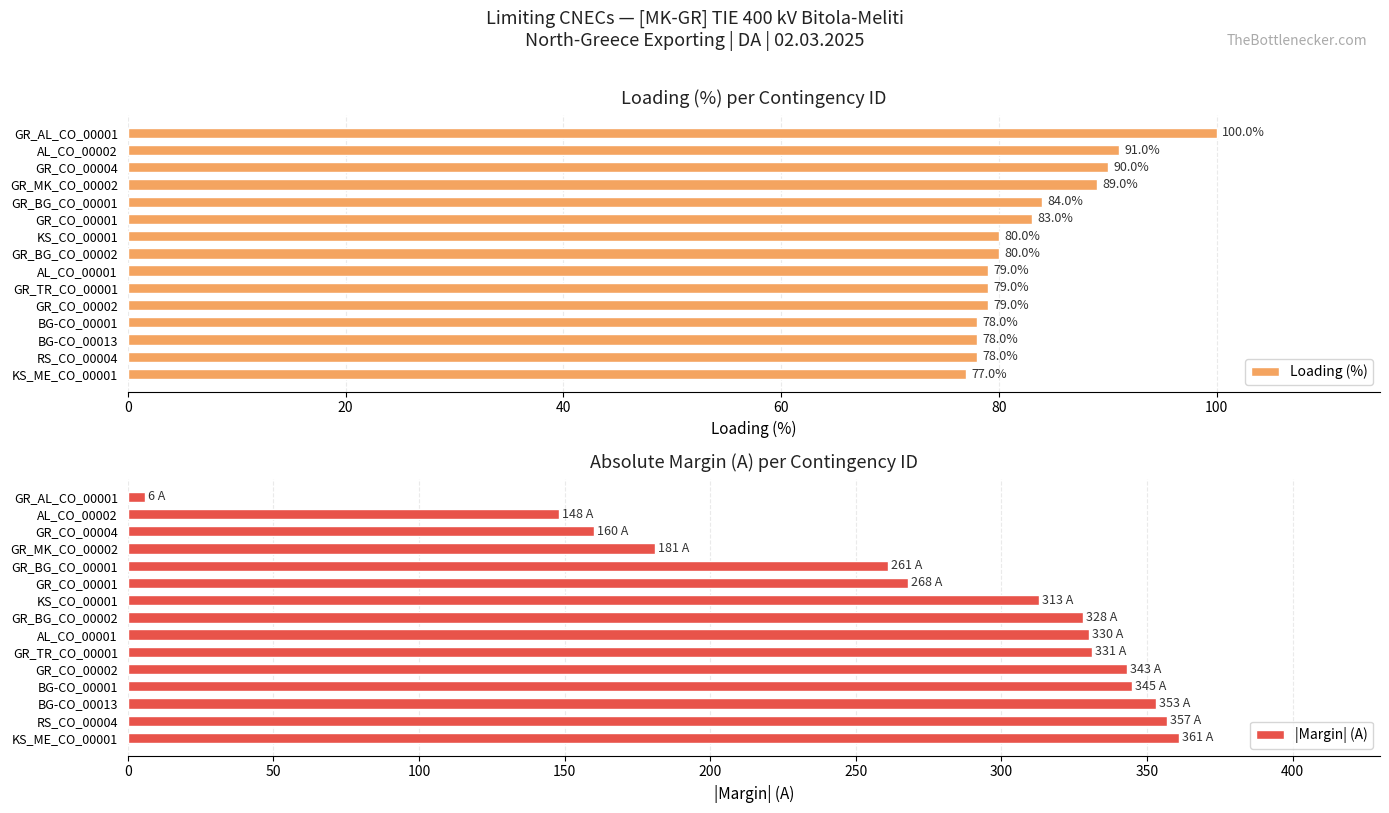

What is the difference between the maximum and minimum values in the |Margin| (A) series?

355